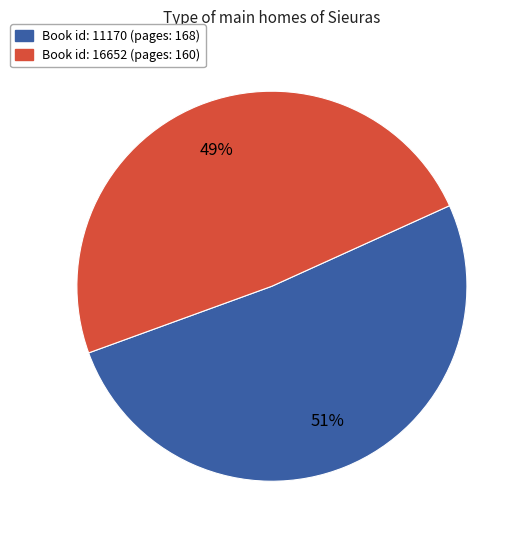

To the nearest percent, what is the difference between the largest and smallest slice percentages?

2%